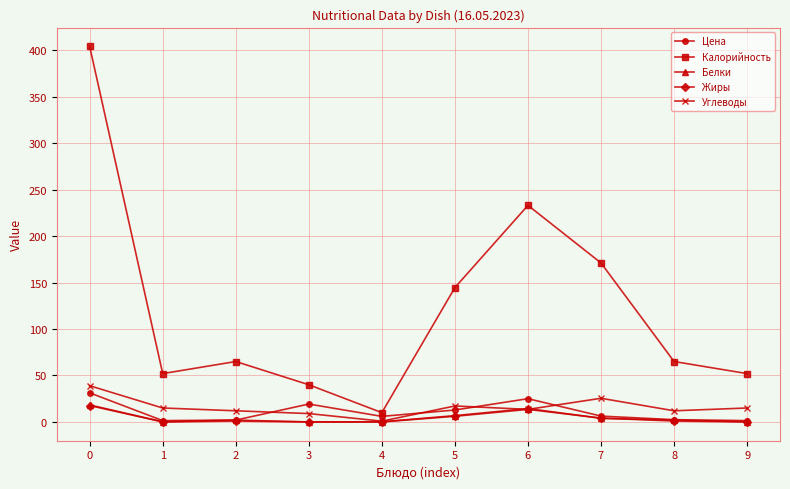

In Цена, how many points are higher than both neighbors (excluding endpoints)?

2